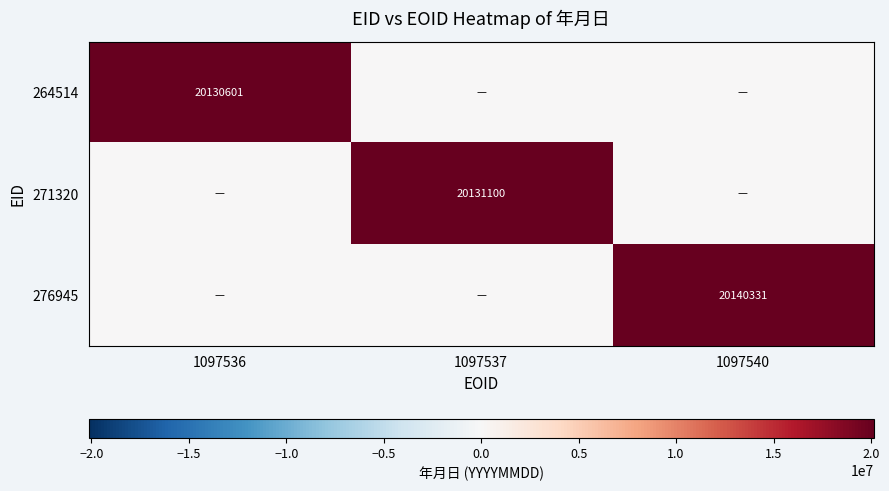

The 264514 series shows 6903539 at 1097536. True or false?

False